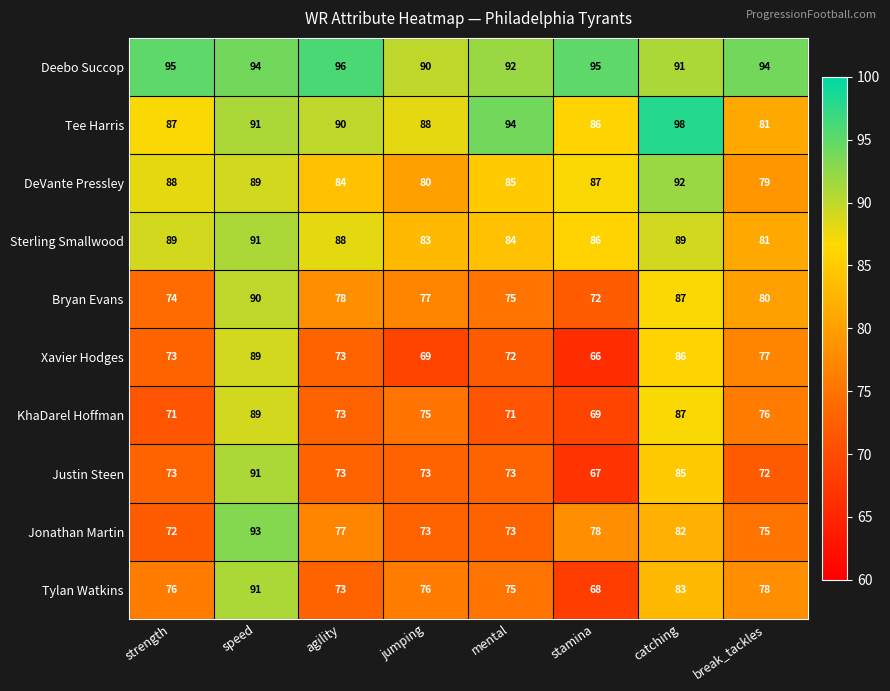

Which series has the largest total across all categories?

Deebo Succop